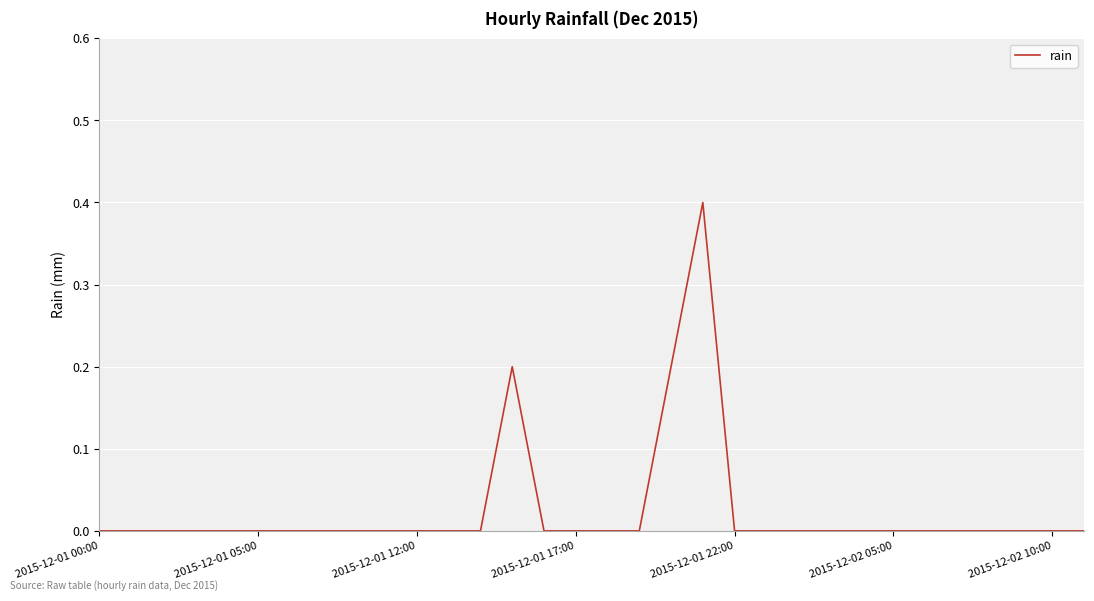

How many lines are shown in the chart?

1